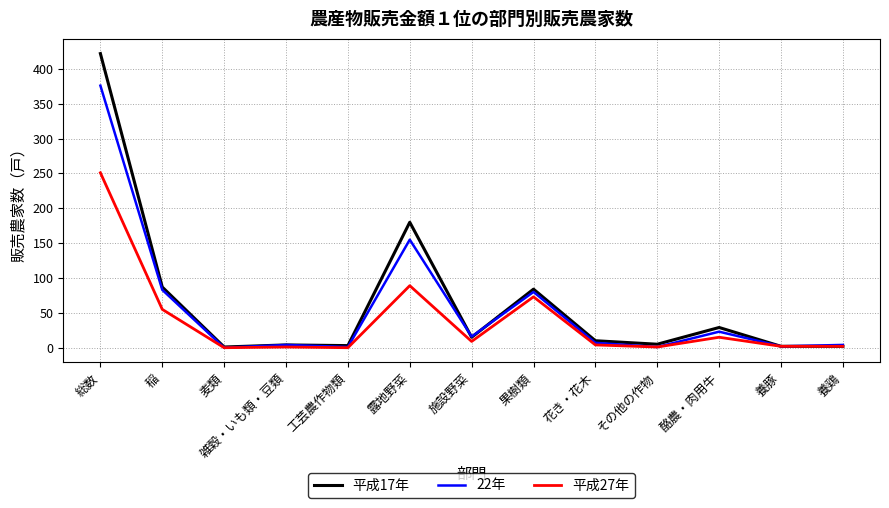

Which series has the largest range (max minus min)?

平成17年